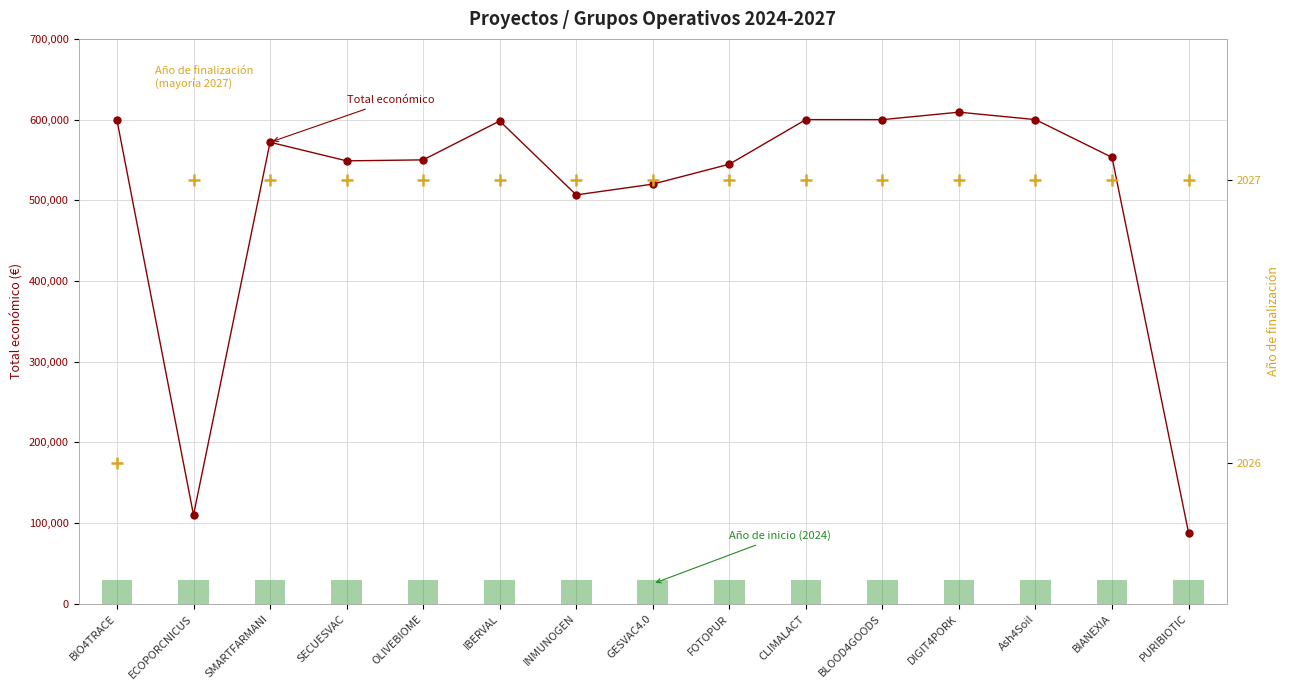

What is the label of the 14th bar from the right?

ECOPORCNICUS